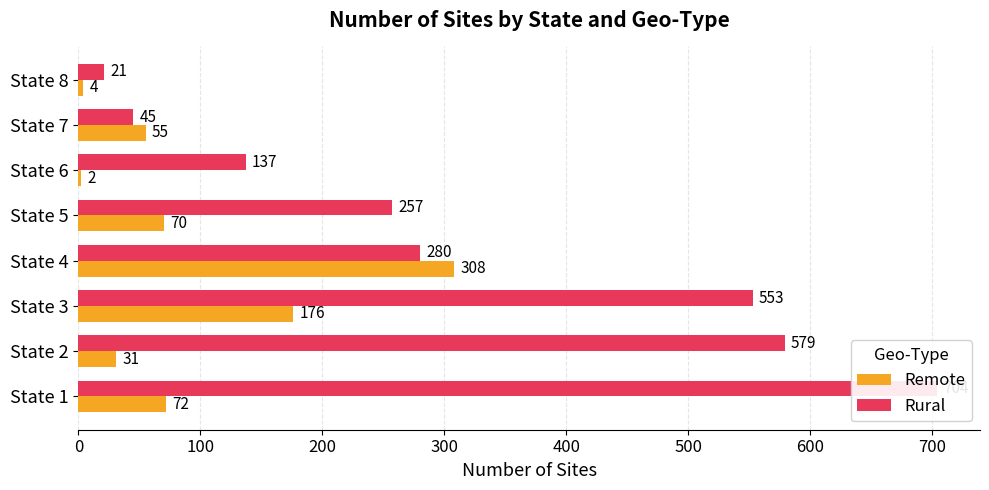

How many bars are there in total?

16